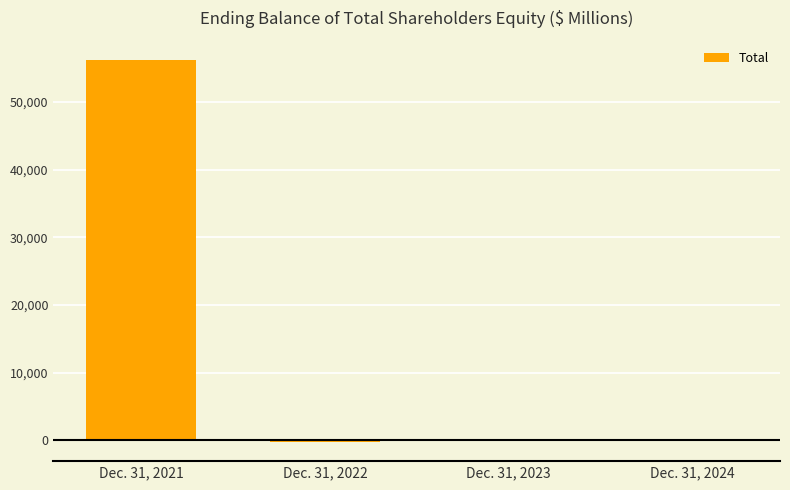

The chart shows a value of 56241 at Dec. 31, 2021. True or false?

True